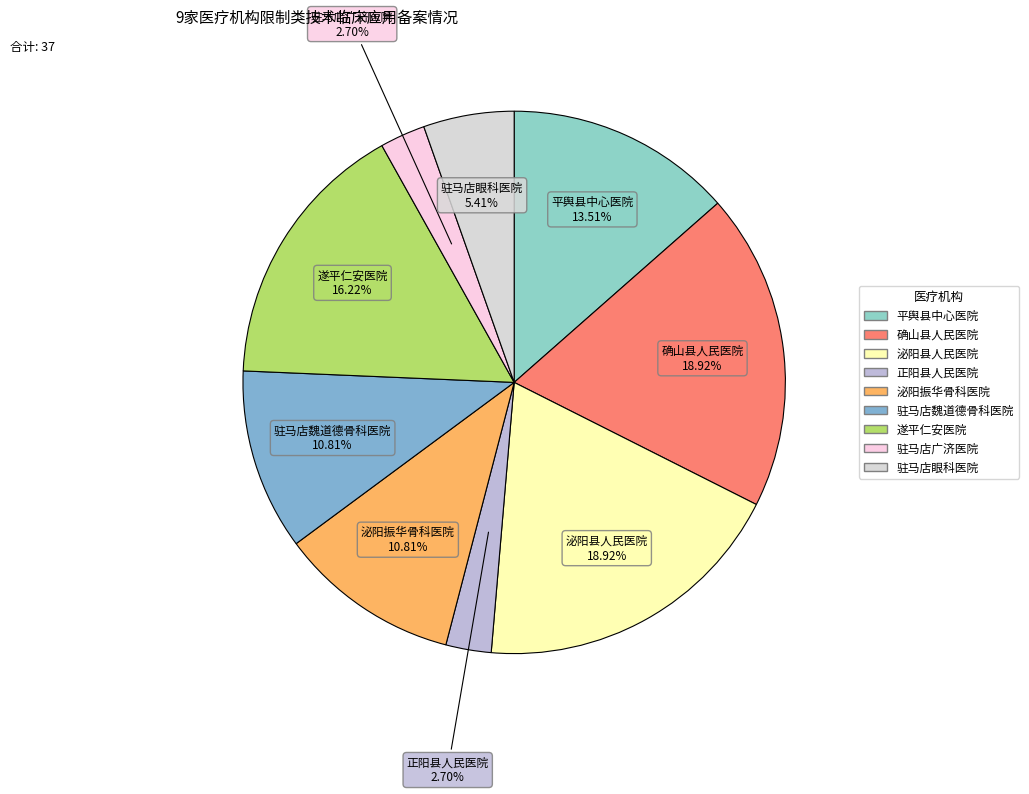

What percentage is NOT represented by 正阳县人民医院?

97.3%